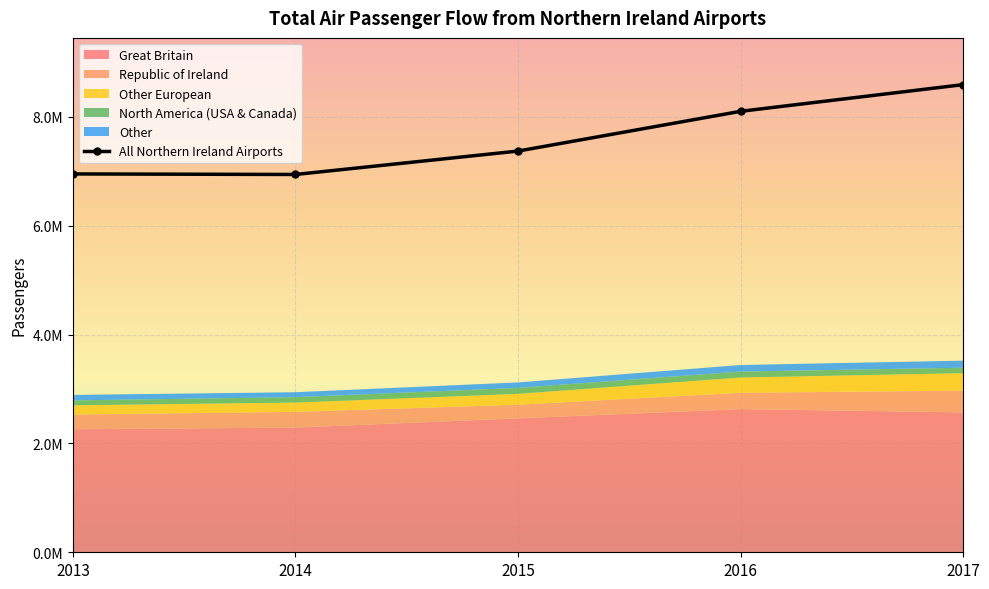

Reading right to left, extract all data points from this chart.

8590000	8100000	7370000	6940000	6950000